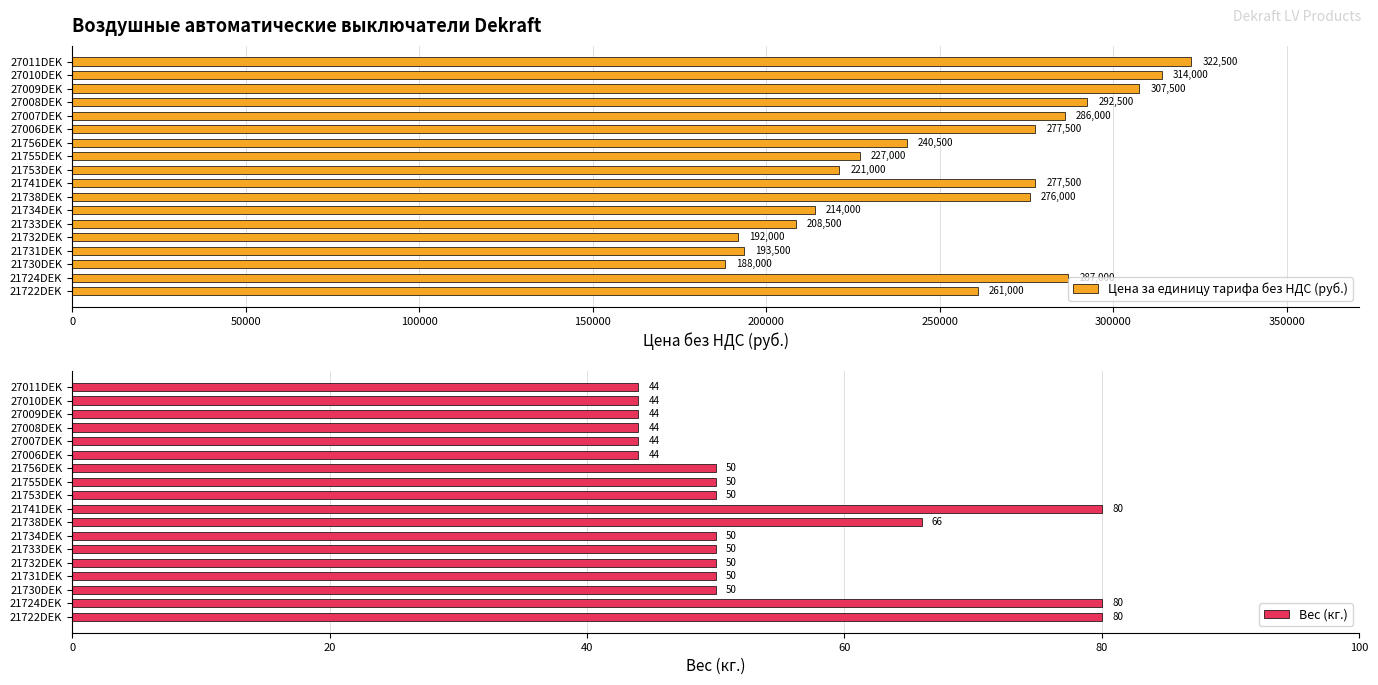

At which label is Цена за единицу тарифа без НДС (руб.) closest to 255250?

21722DEK